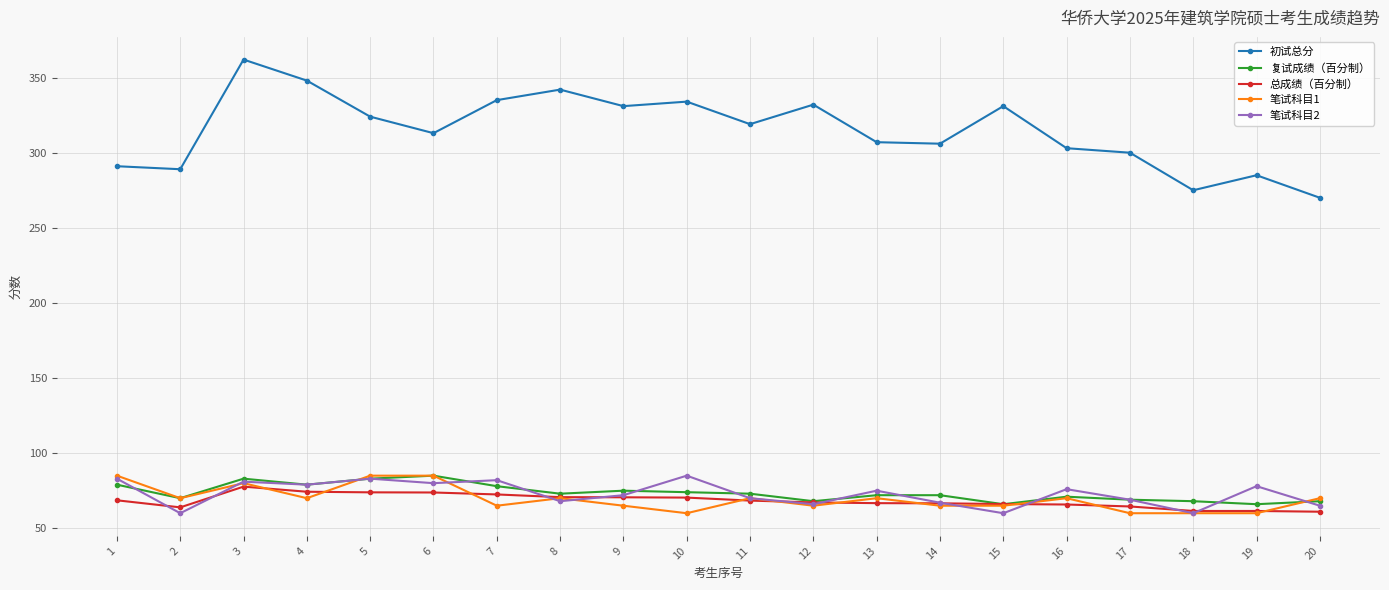

At which category does 笔试科目2 reach its first local valley?

2